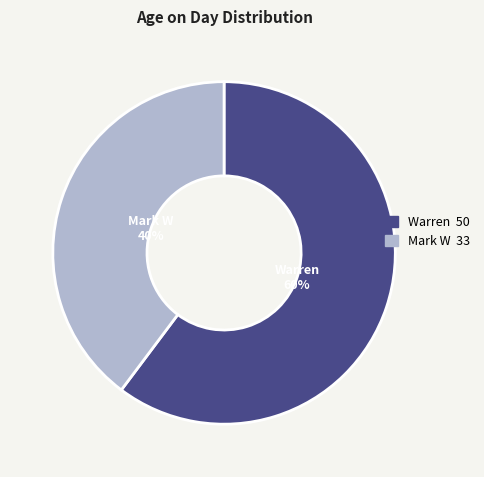

The Mark W slice represents 25% of the pie. True or false?

False